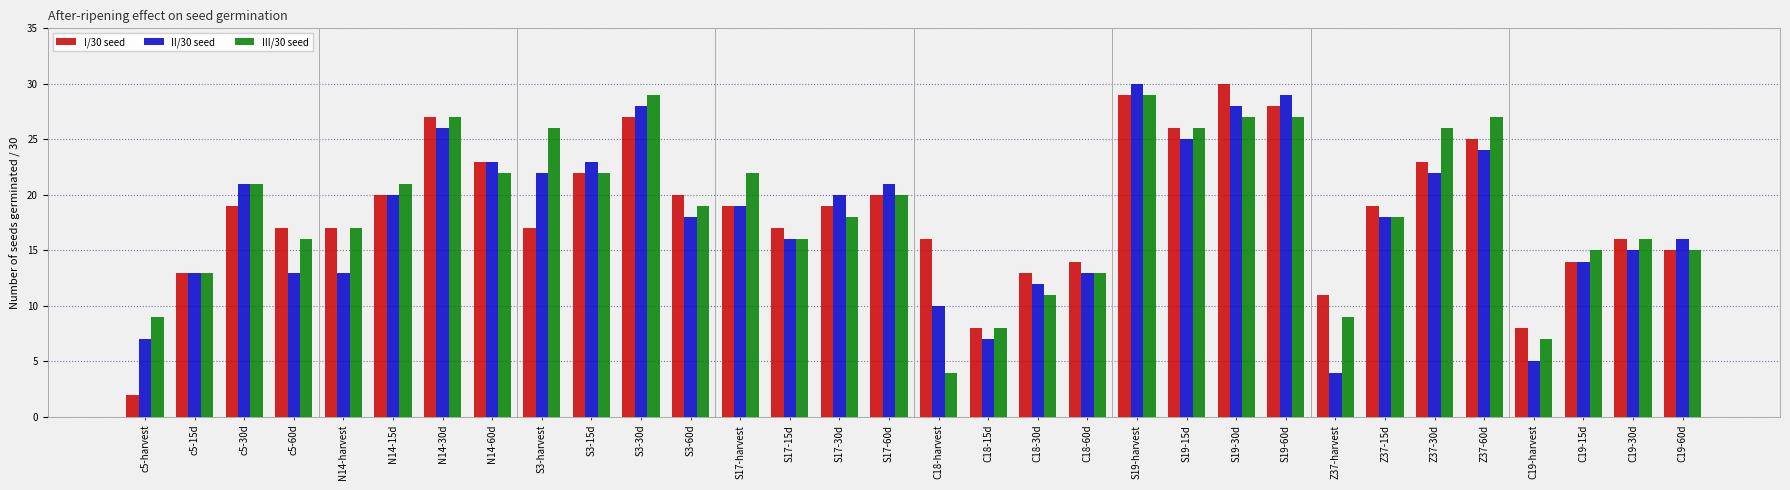

Are the bars grouped side by side (vs. stacked)?

Yes